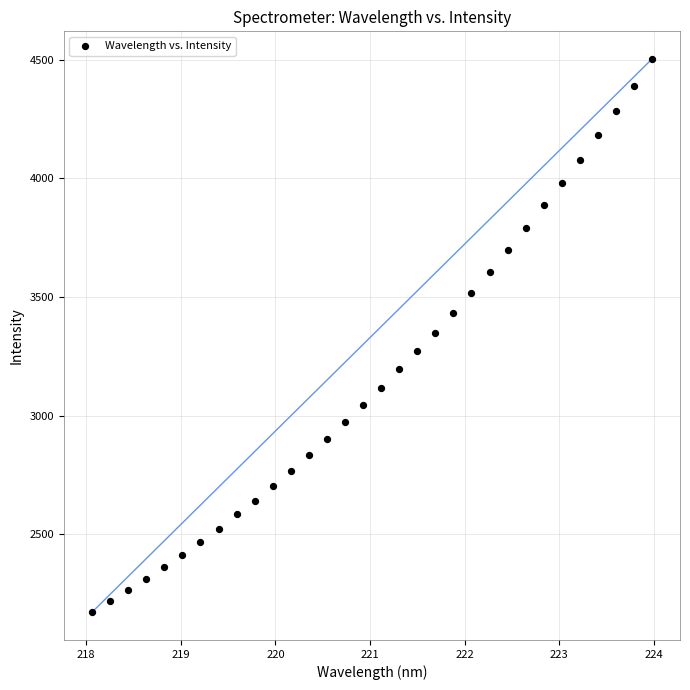

What is the range of Y values (max minus min)?

2332.2